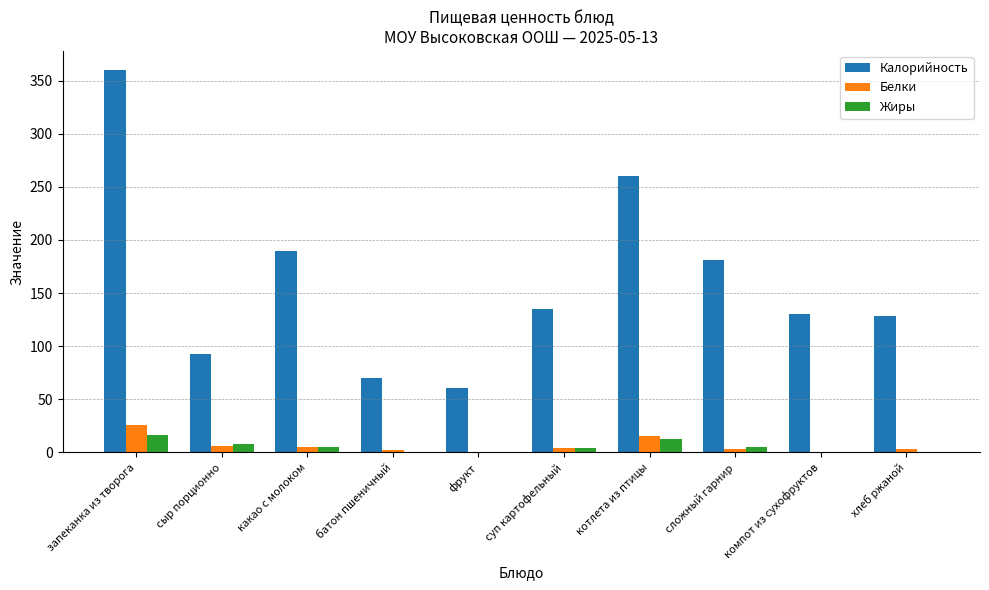

Between какао с молоком and компот из сухофруктов, which series saw the biggest shift?

Калорийность